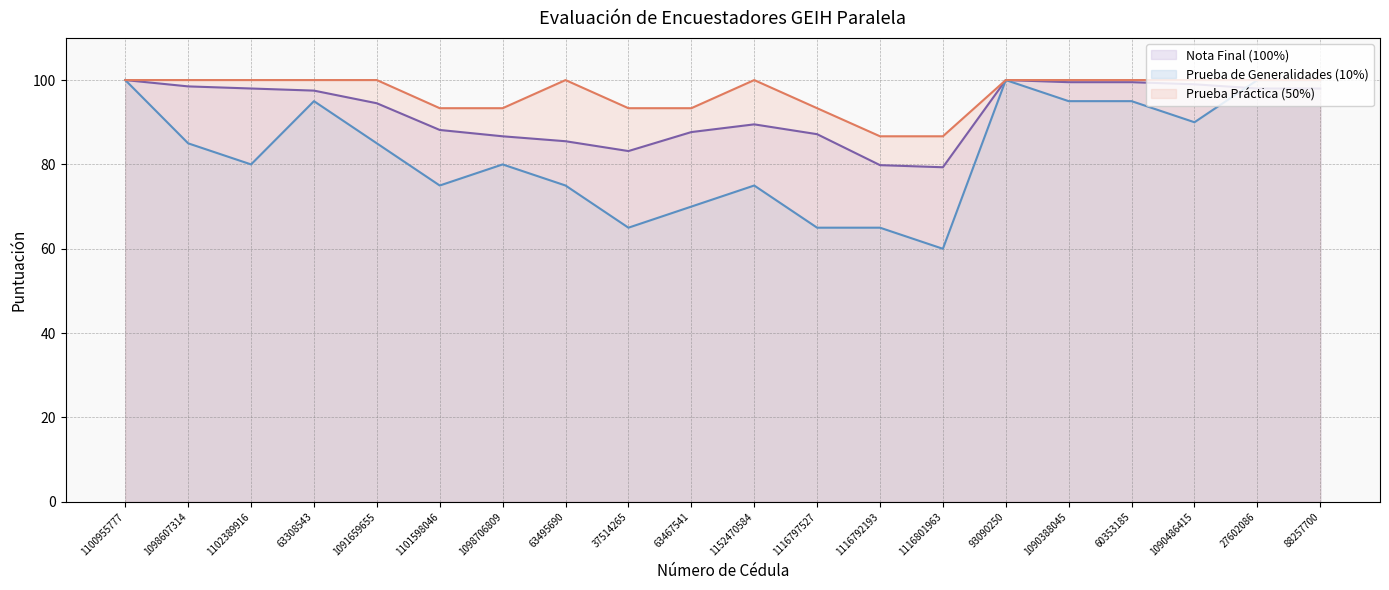

What is the approximate value of Prueba de Generalidades (10%) (line) at 63495690?

75.0